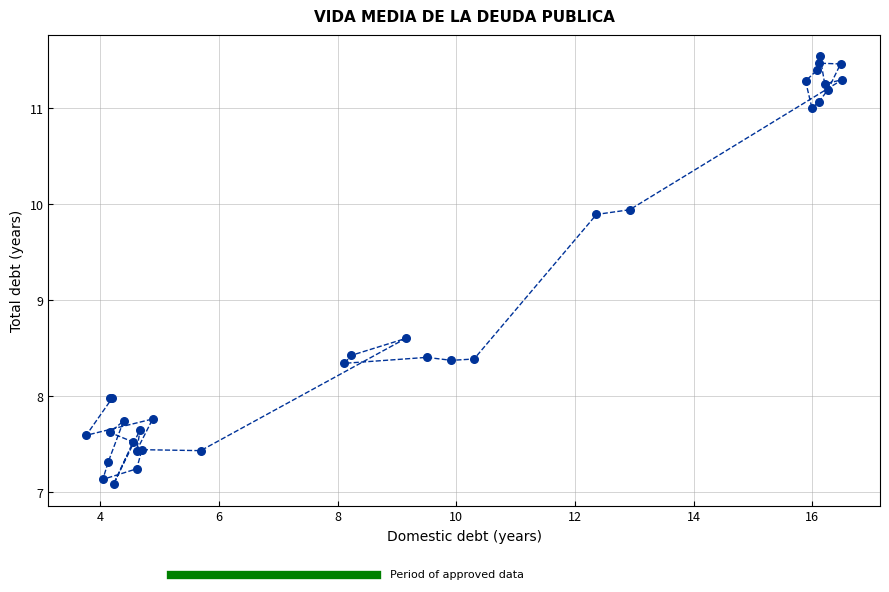

What Y value in the scatter plot is closest to 9?

8.6